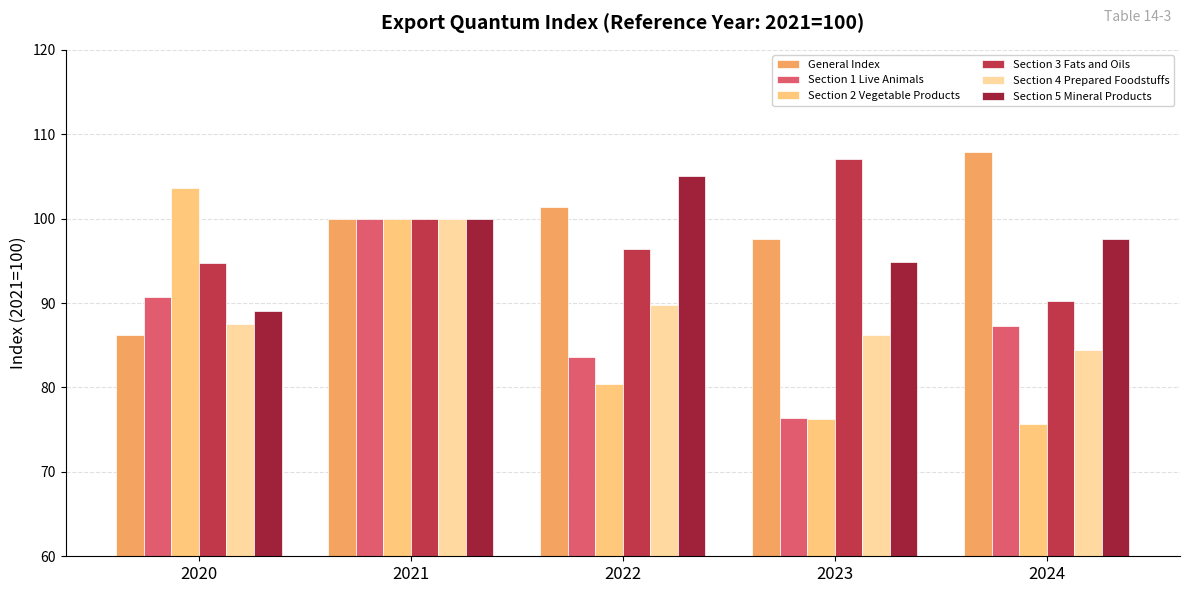

What are all the series names shown in the legend?

General Index, Section 1 Live Animals, Section 2 Vegetable Products, Section 3 Fats and Oils, Section 4 Prepared Foodstuffs, Section 5 Mineral Products